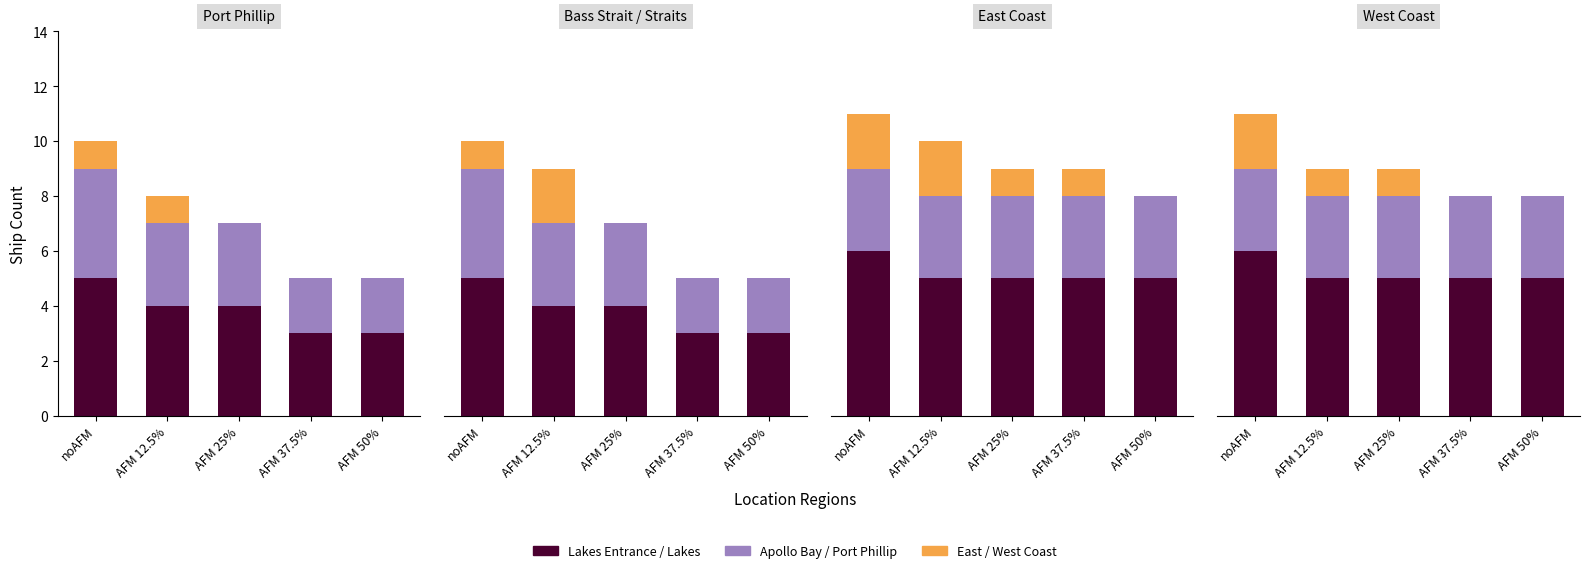

What are all the series names shown in the legend?

Lakes Entrance / Lakes, Apollo Bay / Port Phillip, East / West Coast